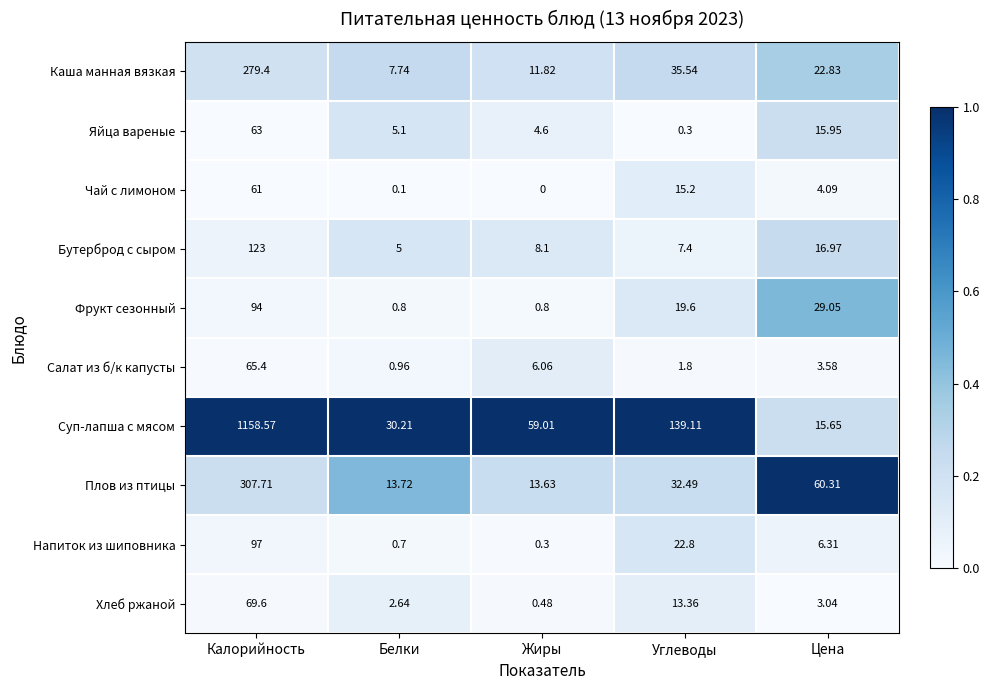

At which label is Напиток из шиповника closest to 48?

Углеводы